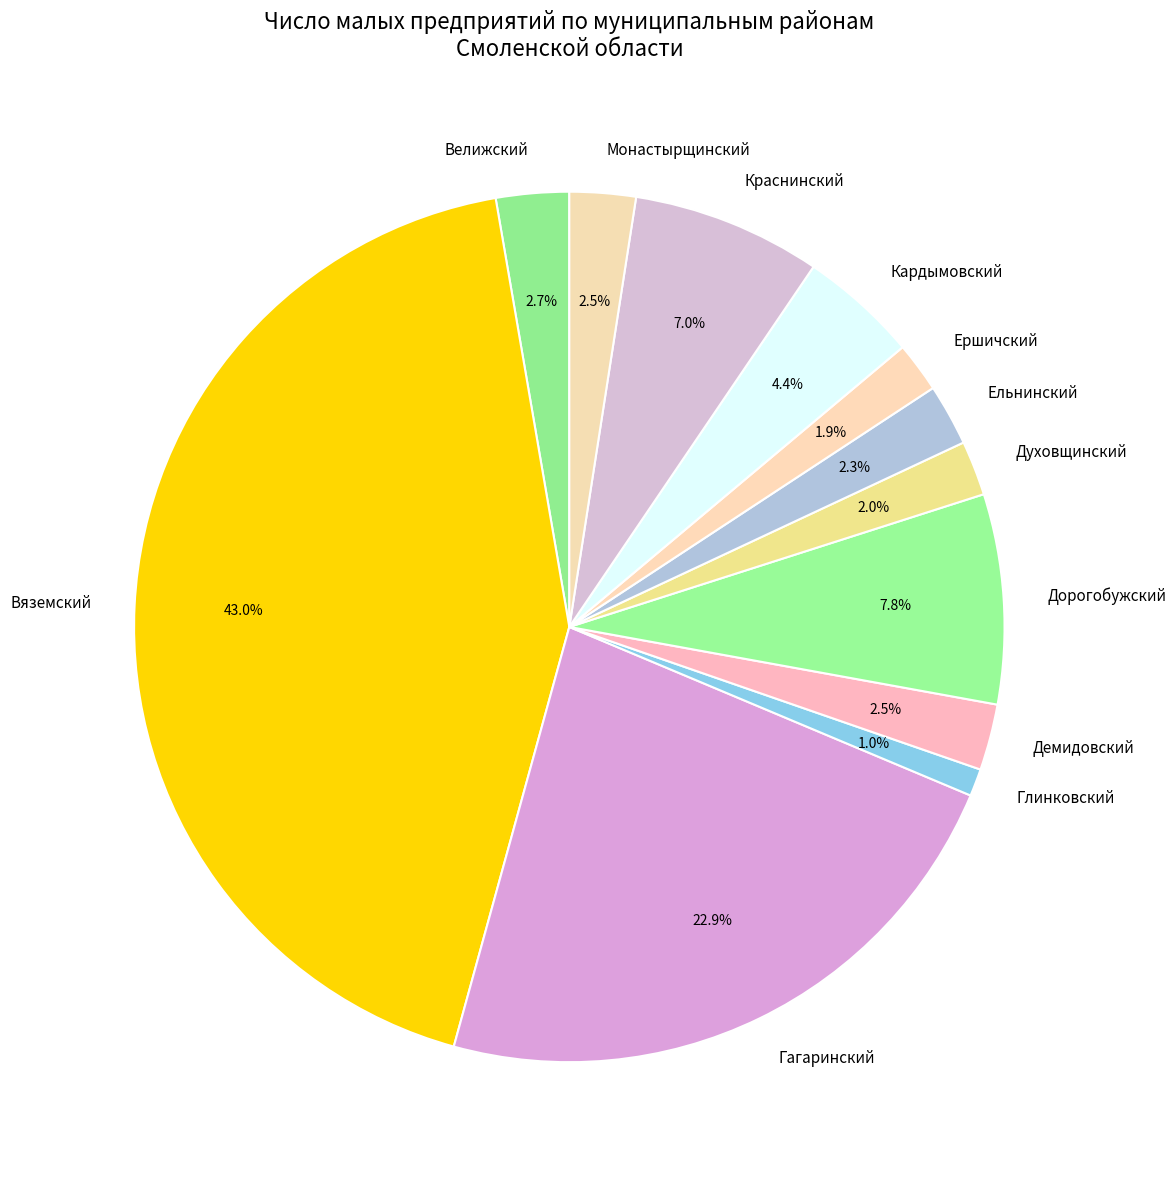

How many slices are in this pie chart?

12